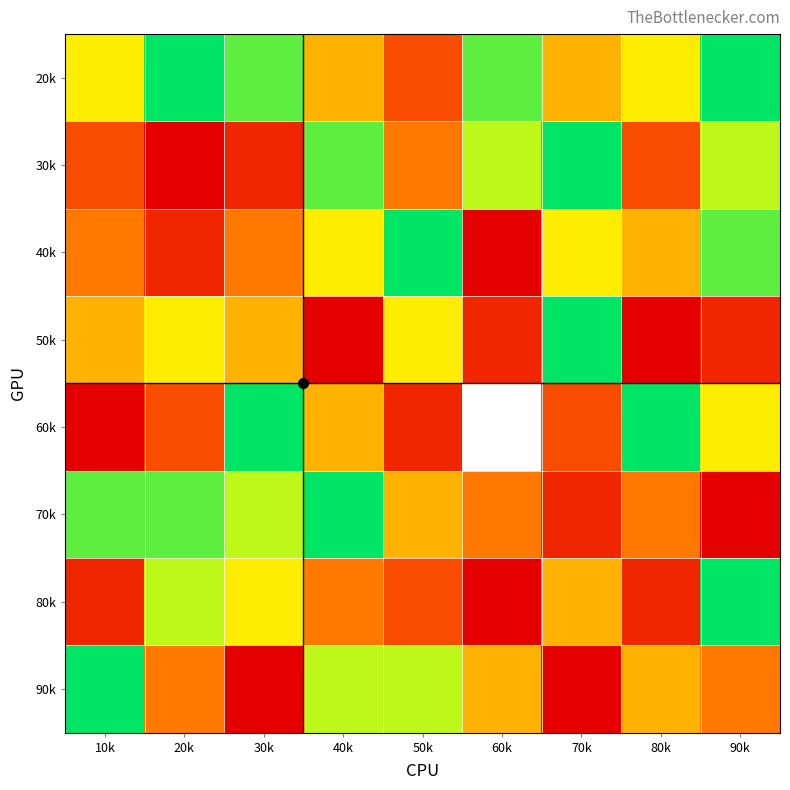

What is the difference between the highest and lowest values at 40k?

8.0